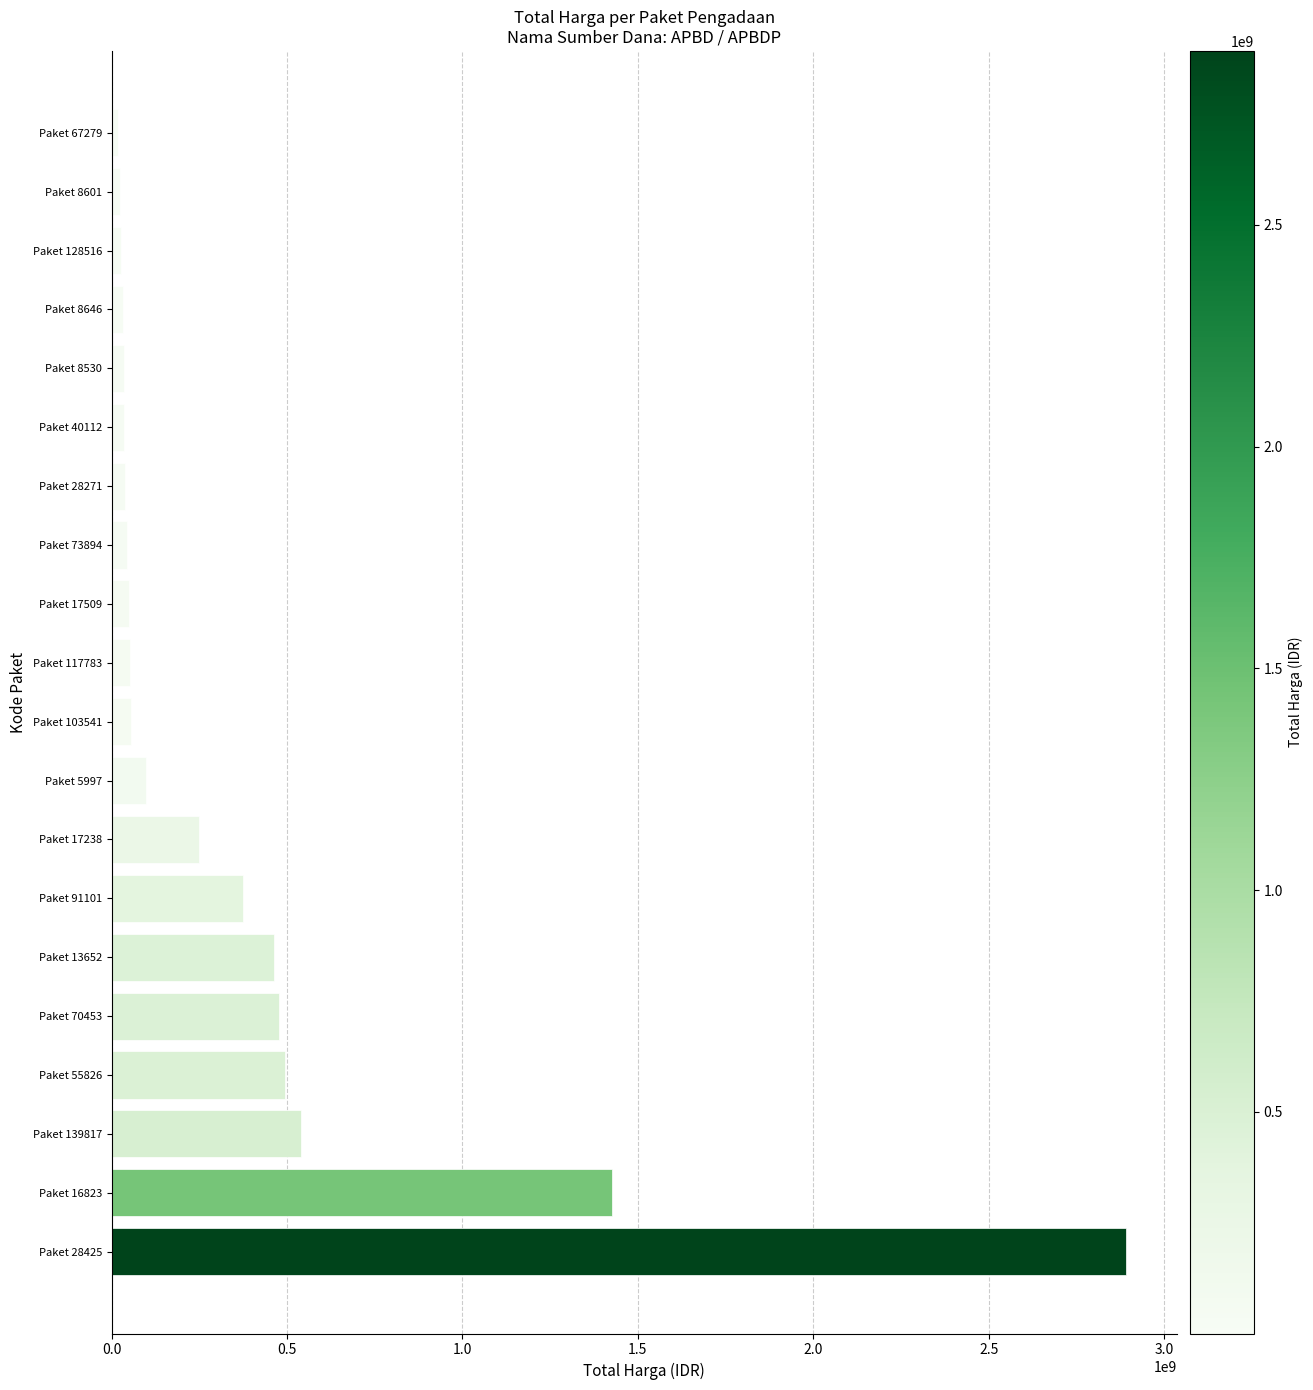

What is the difference between the maximum and minimum values?

2872947000